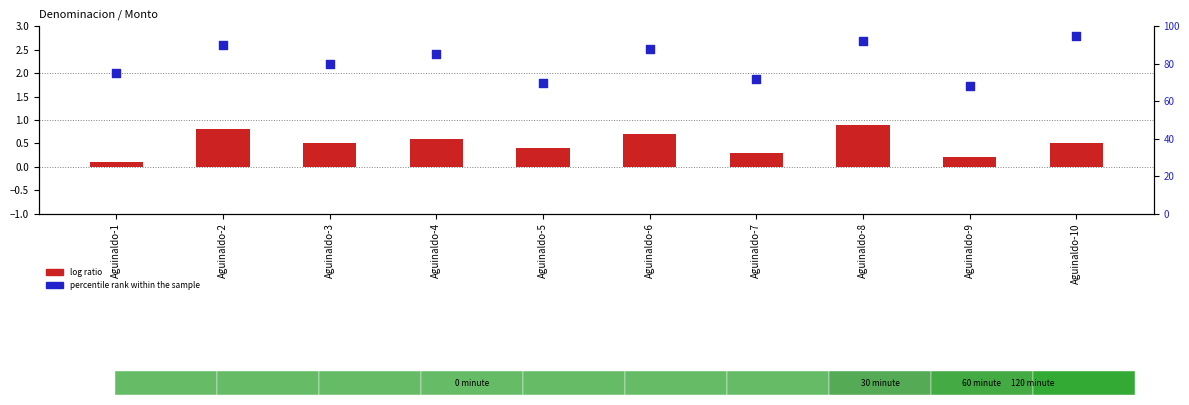

Is the value of log ratio at Aguinaldo-10 greater than the value of percentile rank within the sample at Aguinaldo-10?

No